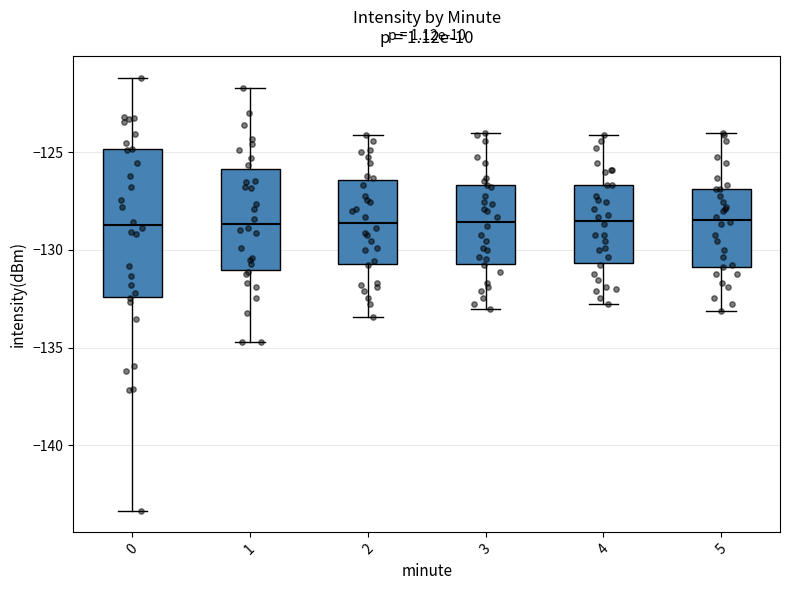

Reading left to right, transcribe this box plot: for each box, give where its median line is, the range the box spans, and where its two whiskers end, as read against the y-axis. The values are not printed on the chart, so give them approximately, as read against the axis.

0: median -128.5, box -132.5 to -125.0, whiskers -143.5 to -121.0
1: median -128.5, box -131.0 to -126.0, whiskers -134.5 to -121.5
2: median -128.5, box -130.5 to -126.5, whiskers -133.5 to -124.0
3: median -128.5, box -130.5 to -126.5, whiskers -133.0 to -124.0
4: median -128.5, box -130.5 to -126.5, whiskers -133.0 to -124.0
5: median -128.5, box -131.0 to -127.0, whiskers -133.0 to -124.0